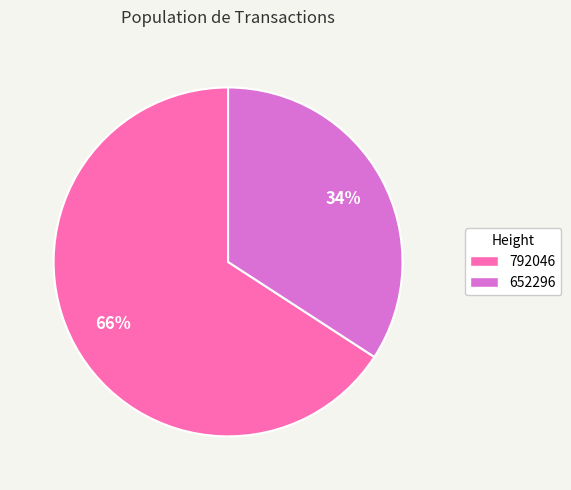

Which has a higher value, 792046 or 652296?

792046